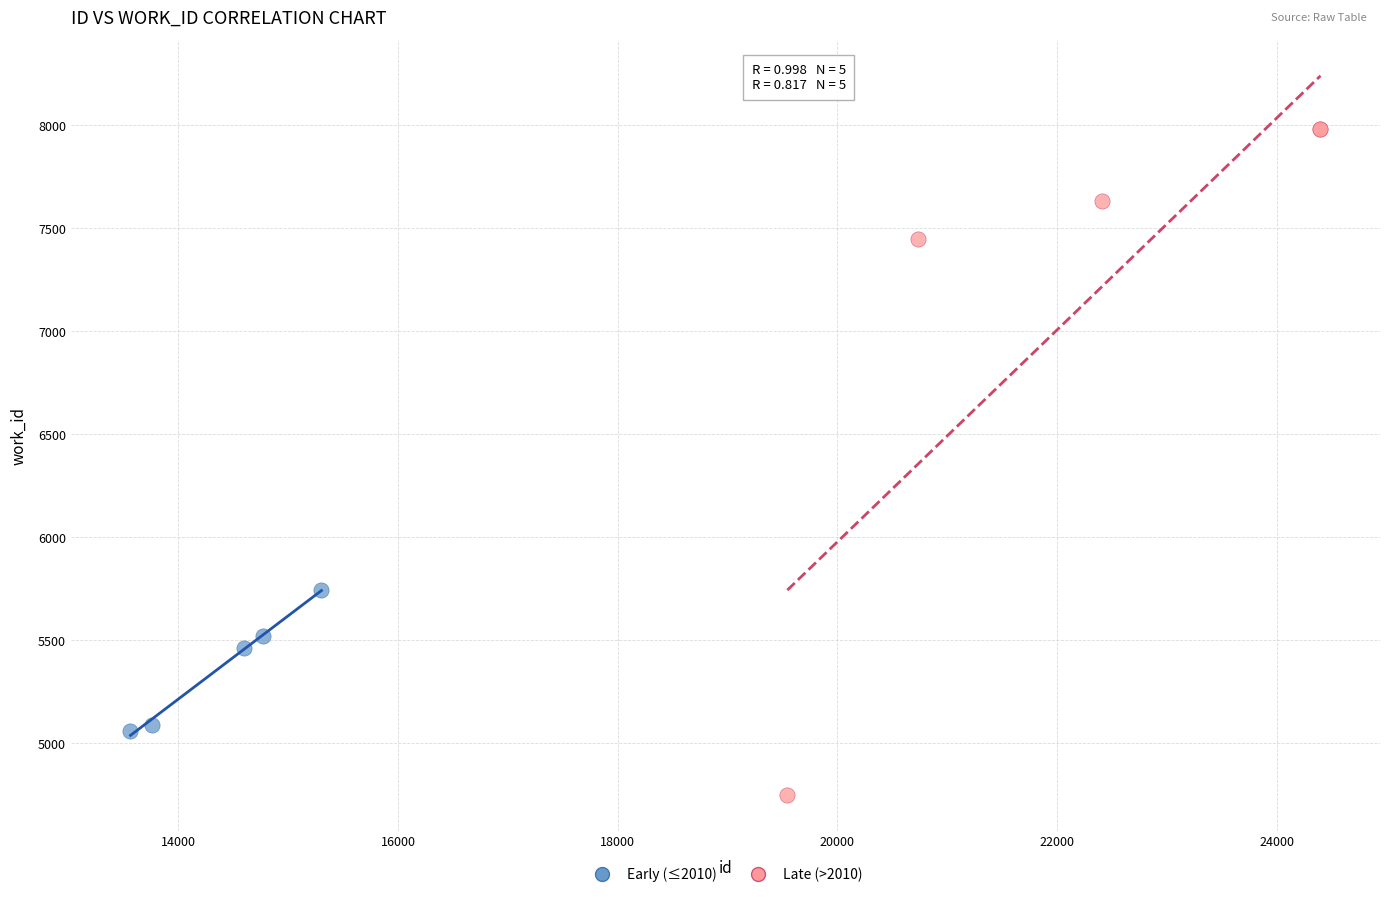

Which series has the largest Y range (max minus min)?

Late (>2010)